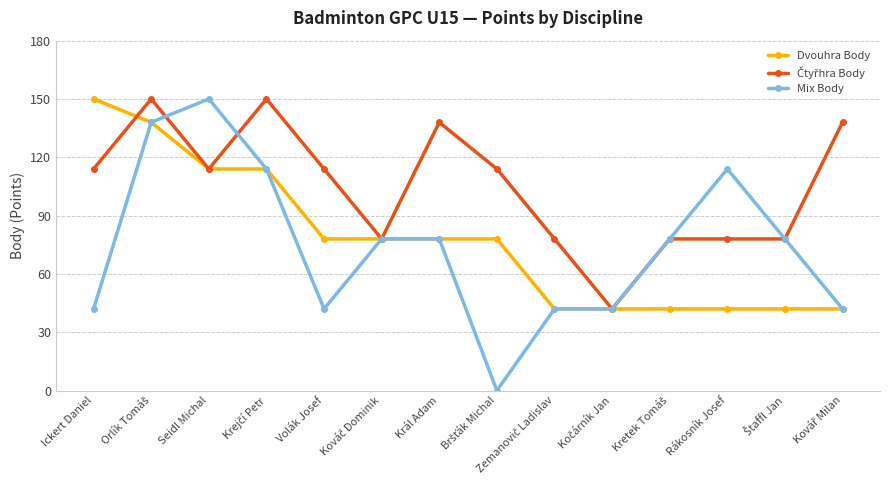

What is the value of the Dvouhra Body point at the 11th from the left?

42